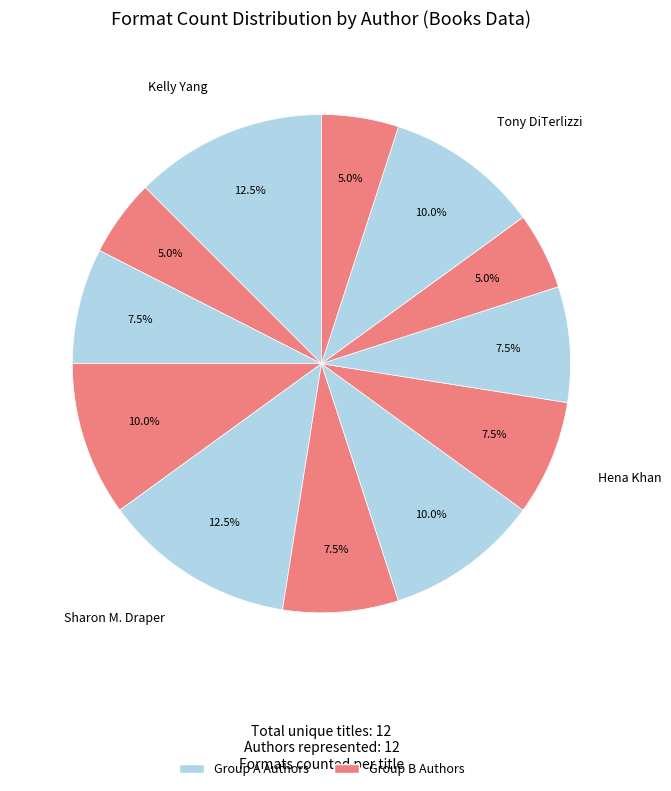

How many segments does this pie chart have?

12